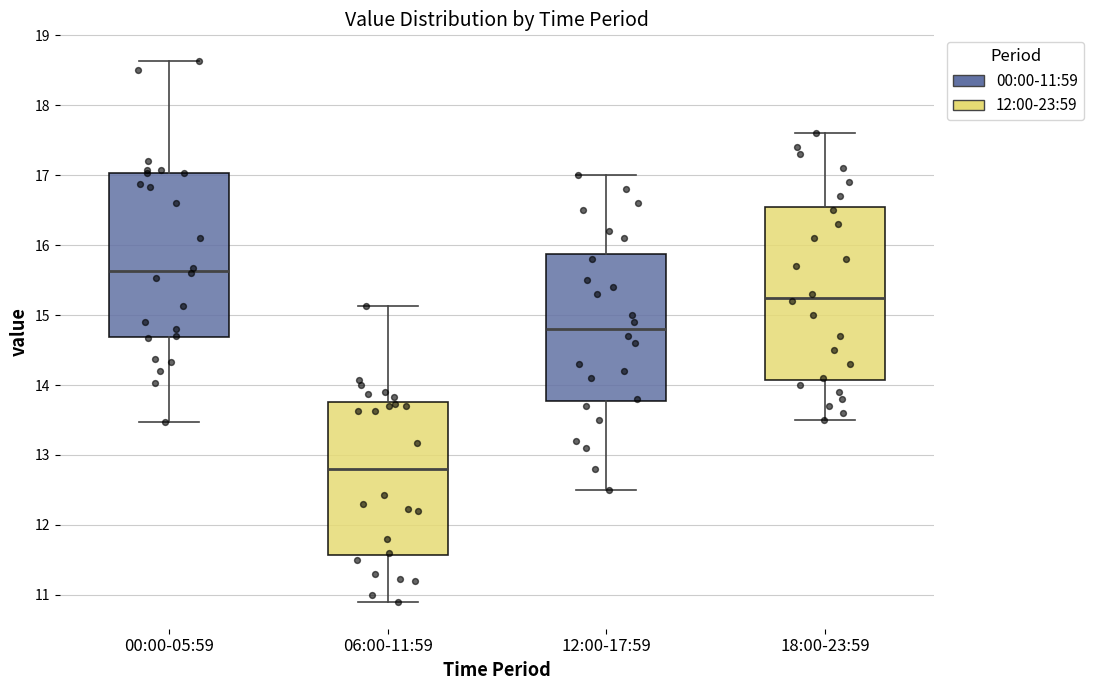

Reading left to right, read every box against the y-axis: the position of its median line, the range the box covers, and the ends of its whiskers. The values are not printed on the chart, so give them approximately, as read against the axis.

00:00-05:59: median 15.6, box 14.7 to 17.0, whiskers 13.5 to 18.6
06:00-11:59: median 12.8, box 11.6 to 13.8, whiskers 10.9 to 15.1
12:00-17:59: median 14.8, box 13.8 to 15.9, whiskers 12.5 to 17.0
18:00-23:59: median 15.3, box 14.1 to 16.6, whiskers 13.5 to 17.6